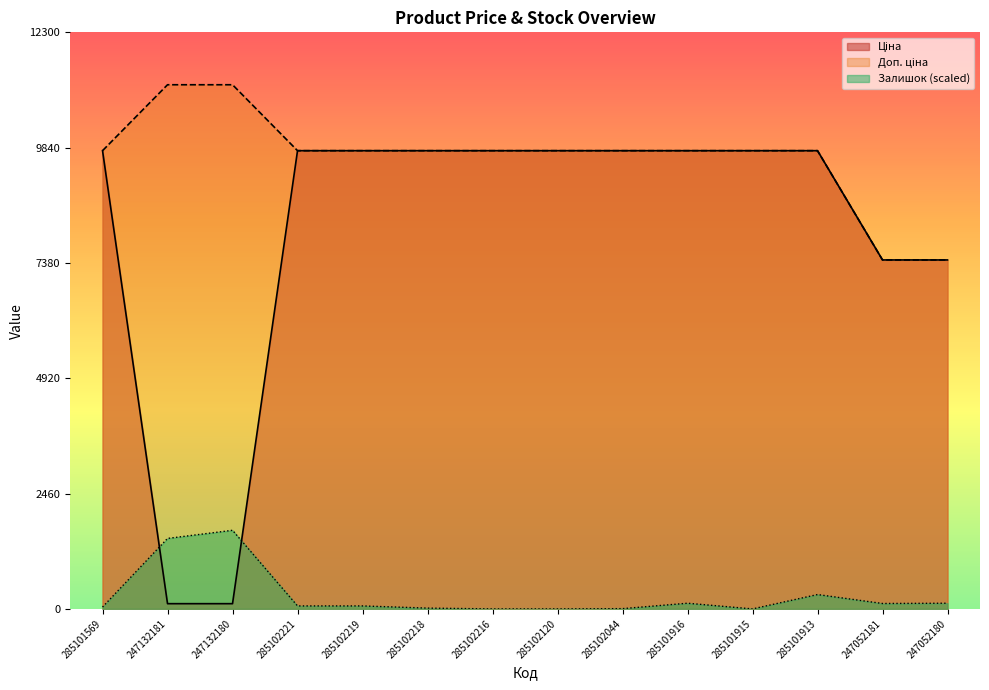

How many data points does each series have?

14